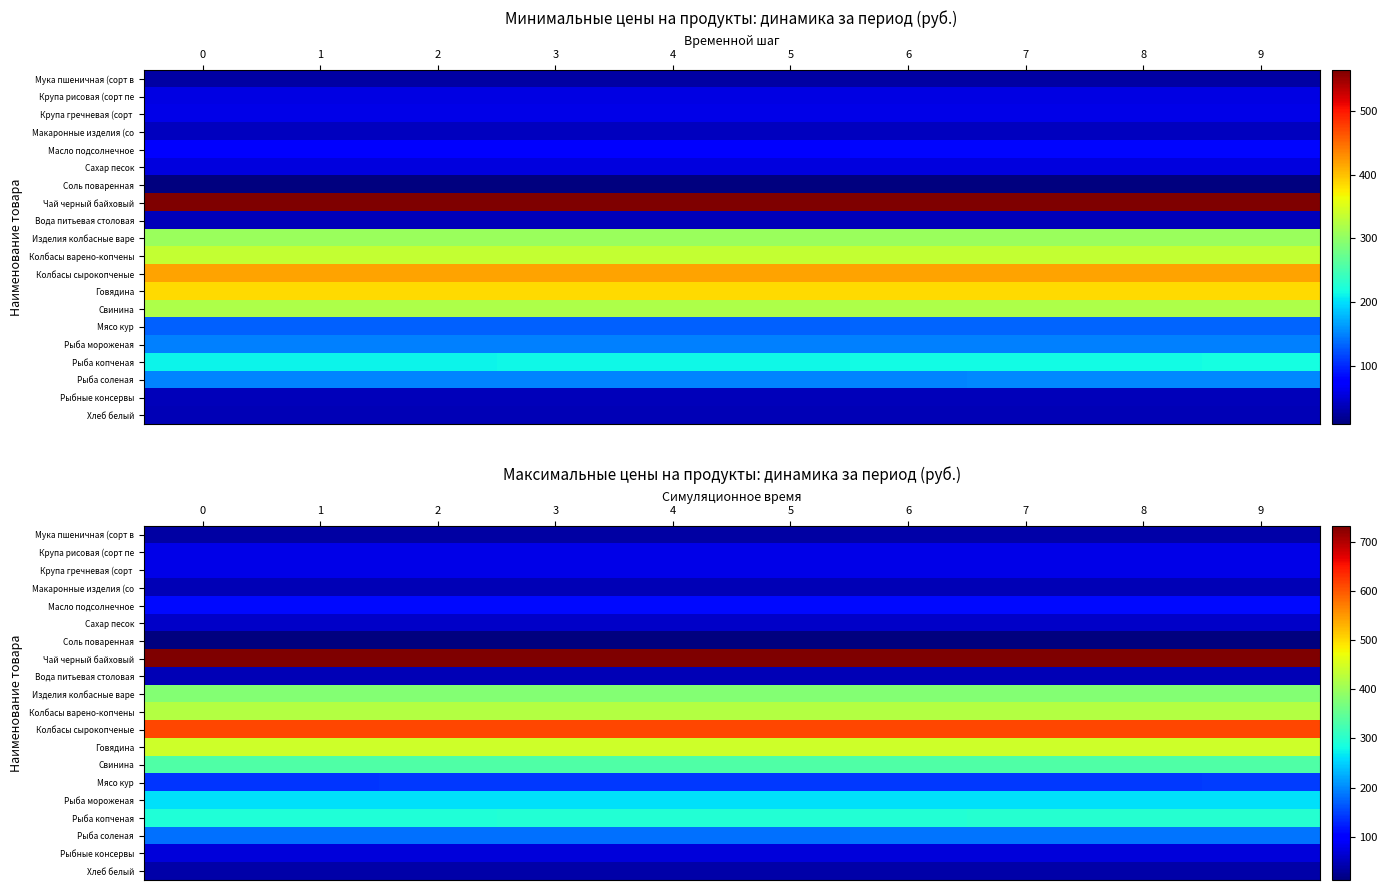

The Мука пшеничная (сорт в series shows 55.7 at 9. True or false?

False